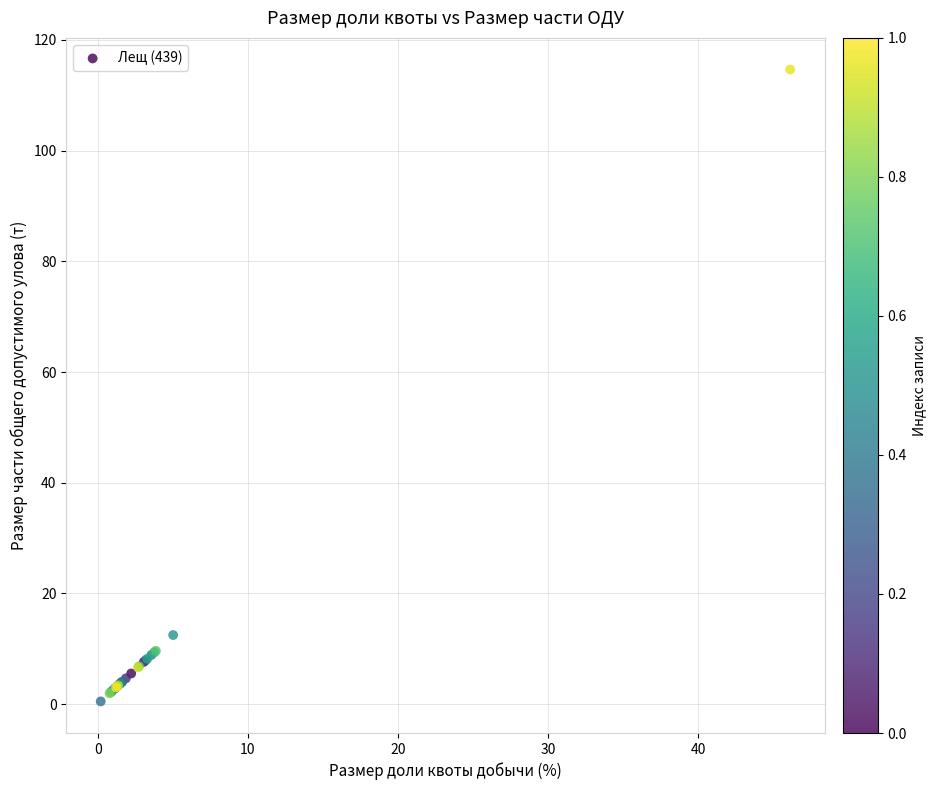

What Y value in the scatter plot is closest to 57?

12.5